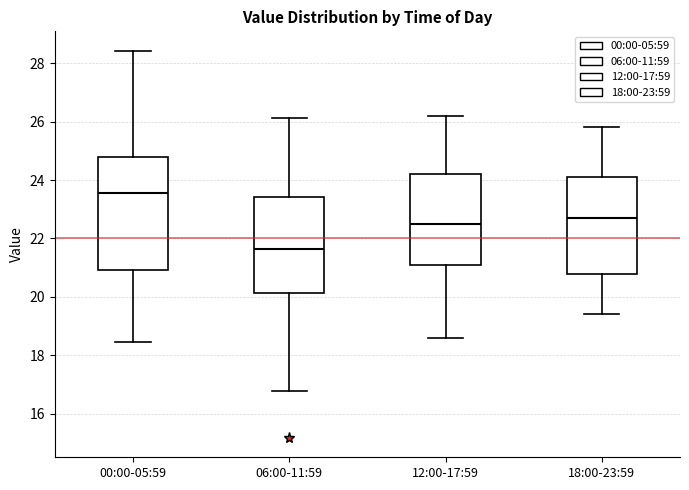

Where does the lower whisker of the box for 00:00-05:59 end on the y-axis? The values are not printed on the chart, so give them approximately, as read against the axis.

18.4